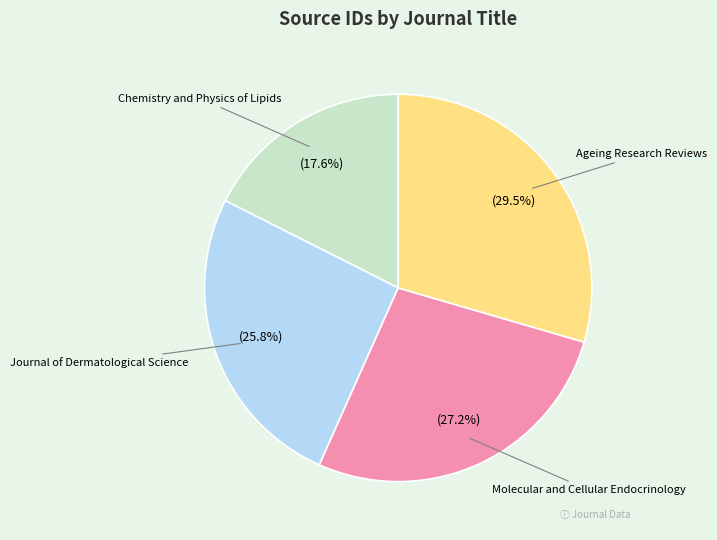

To the nearest percent, what percentage of the pie is Molecular and Cellular Endocrinology?

27%